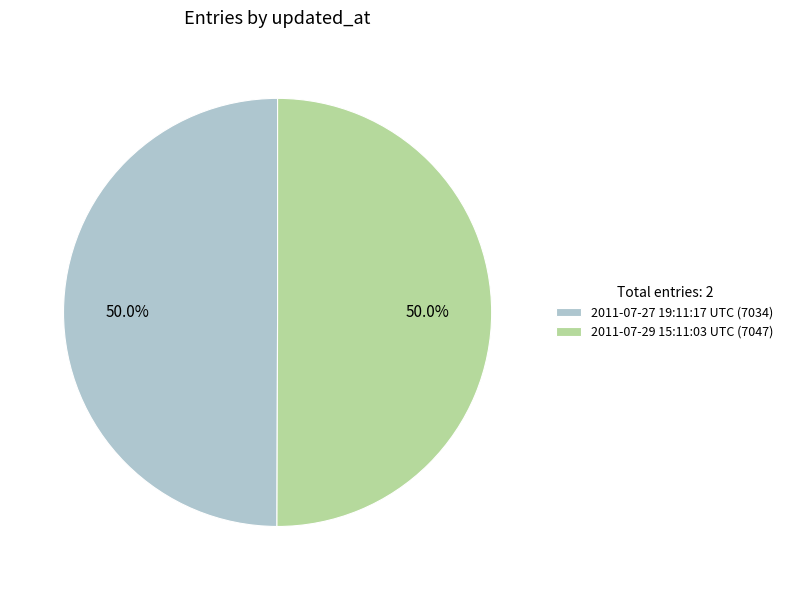

What is the total percentage of 2011-07-29 15:11:03 UTC (7047) and 2011-07-27 19:11:17 UTC (7034)?

100.0%